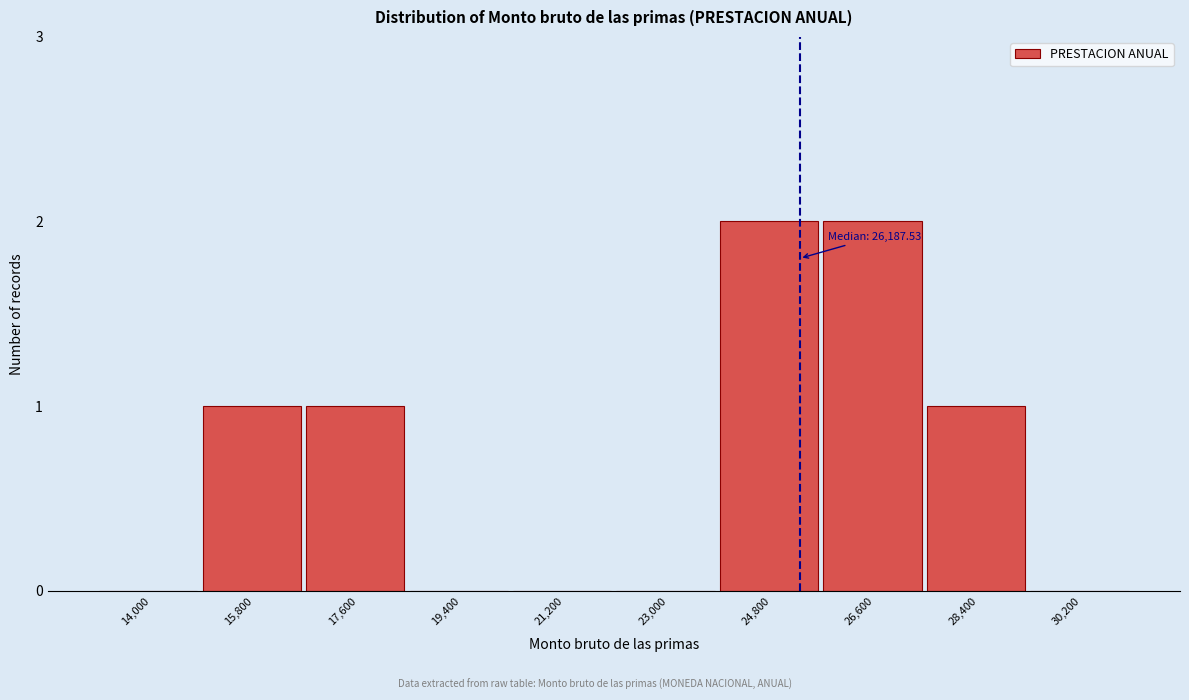

Reading left to right, transcribe all the data shown in this chart.

14,000=0	15,800=1	17,600=1	19,400=0	21,200=0	23,000=0	24,800=2	26,600=2	28,400=1	30,200=0